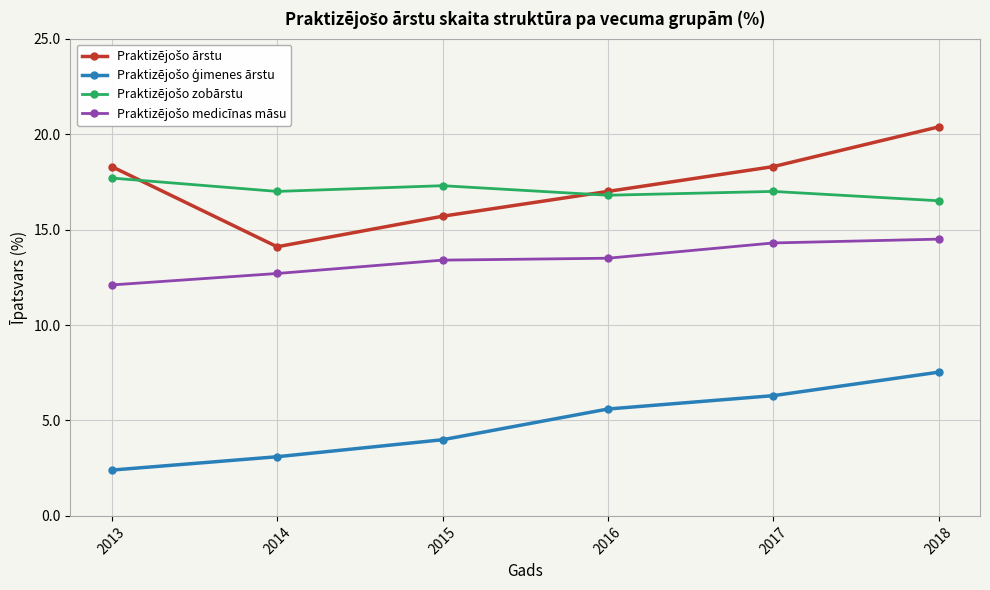

What is the total value across all series at 2017?

55.9